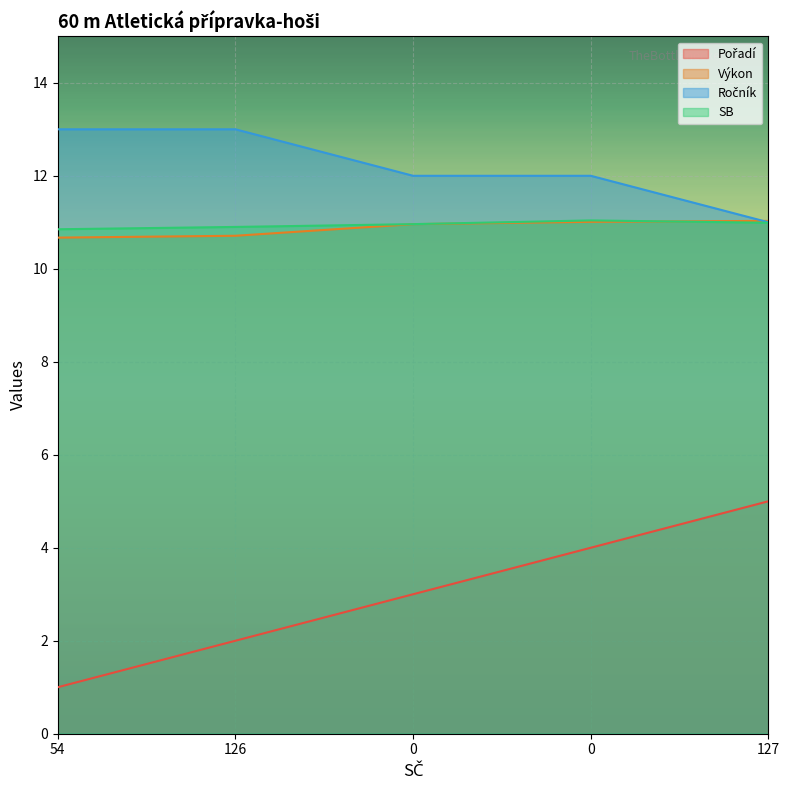

What are all the series names shown in the legend?

Pořadí, Výkon, Ročník, SB